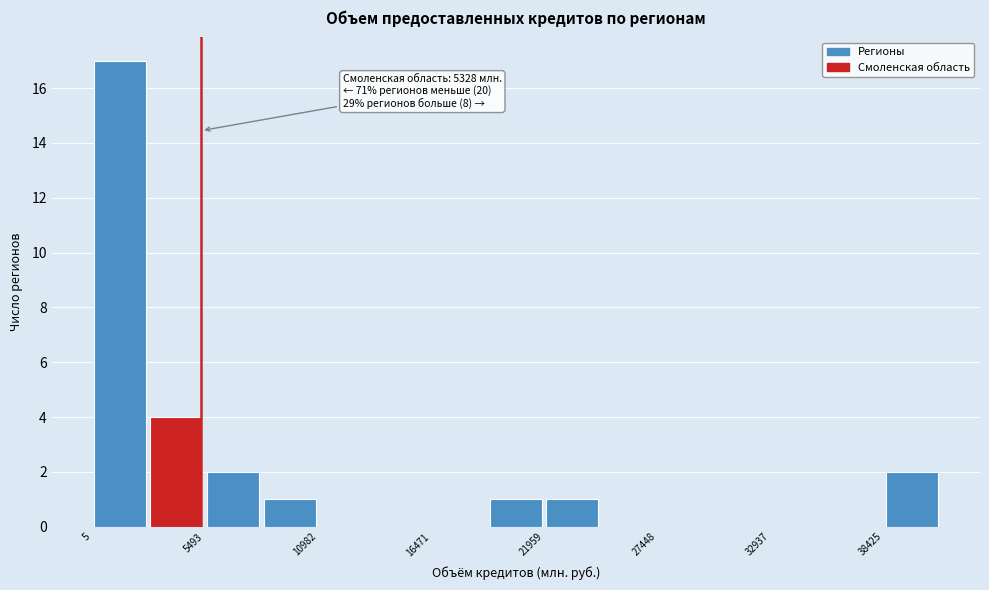

Read against the x-axis, roughly where is the centre of the tallest bar?

1000